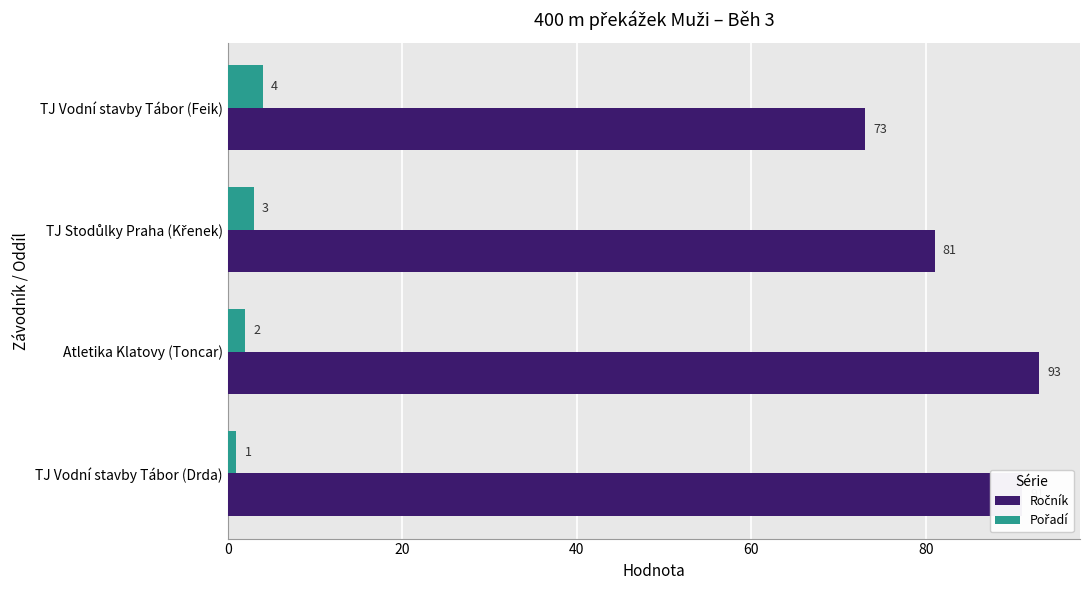

At which category is the sum across all series the highest?

Atletika Klatovy (Toncar)